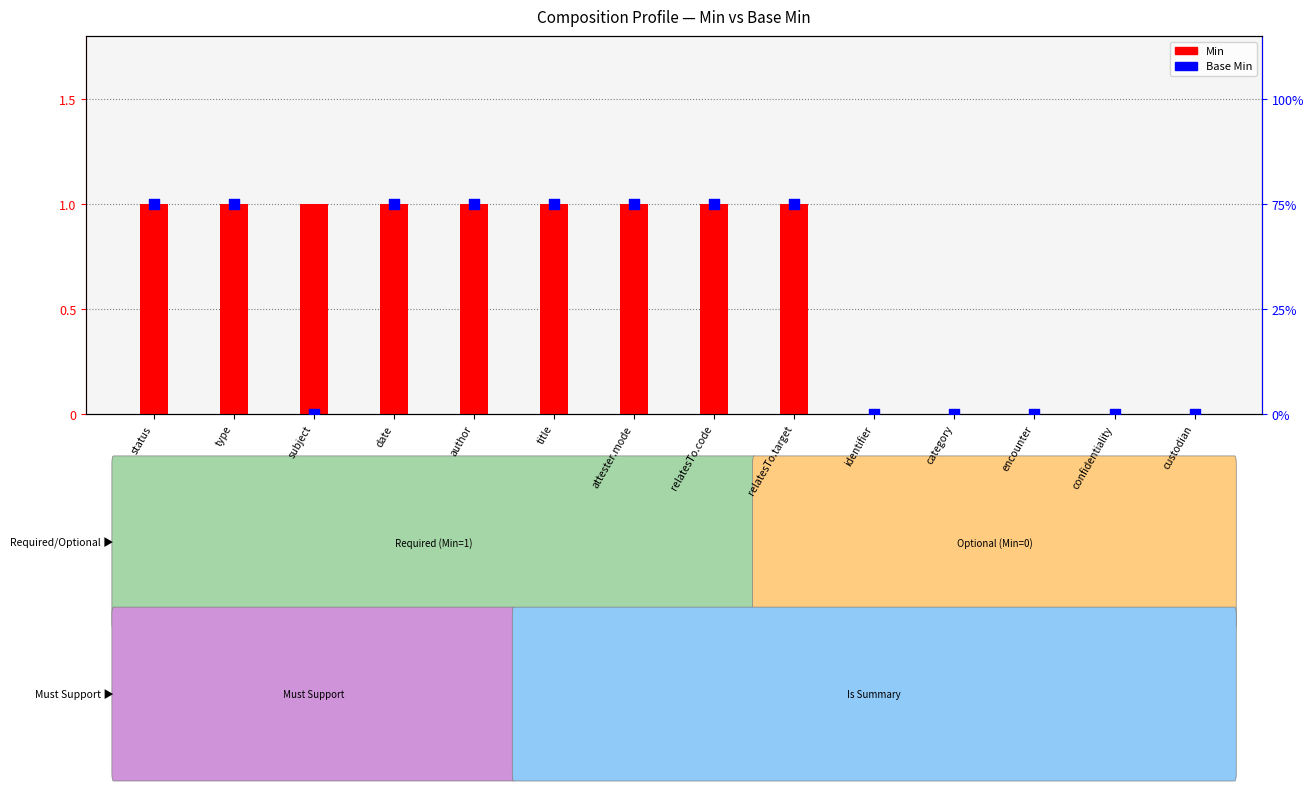

Which series reaches the maximum Y coordinate?

Min